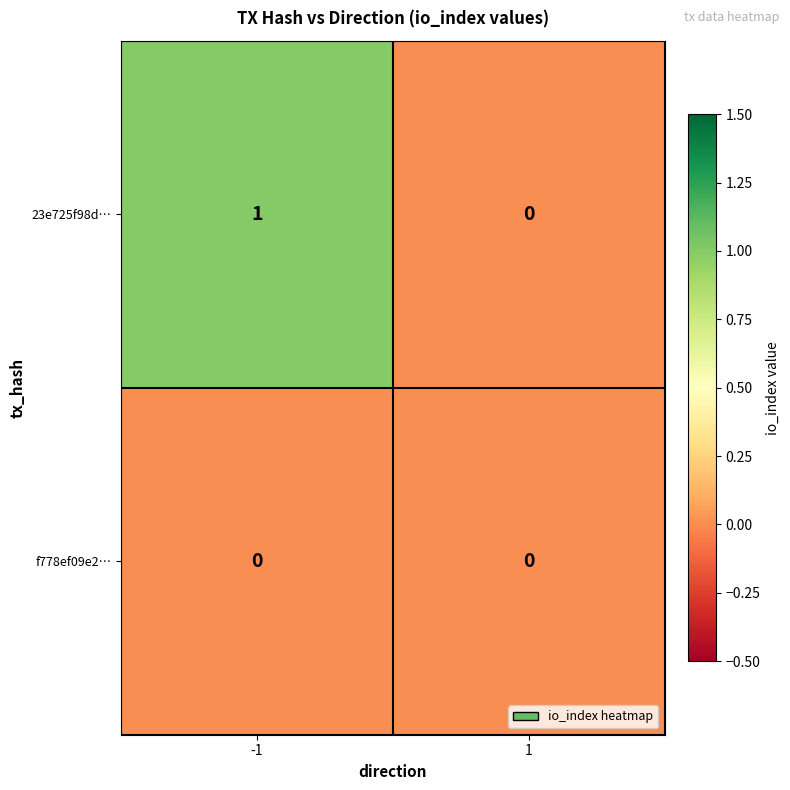

At which category is the sum across all series the highest?

-1